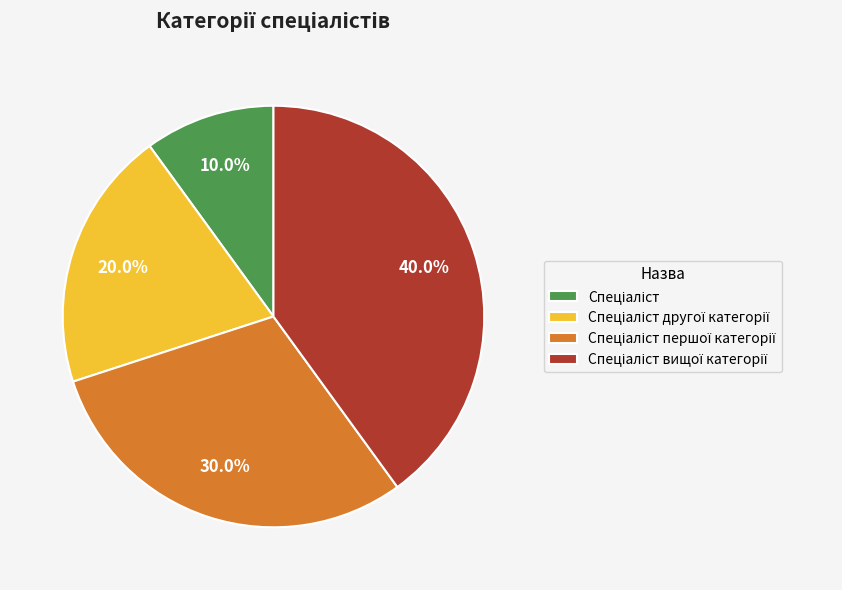

Is there any slice that represents more than half of the pie?

No